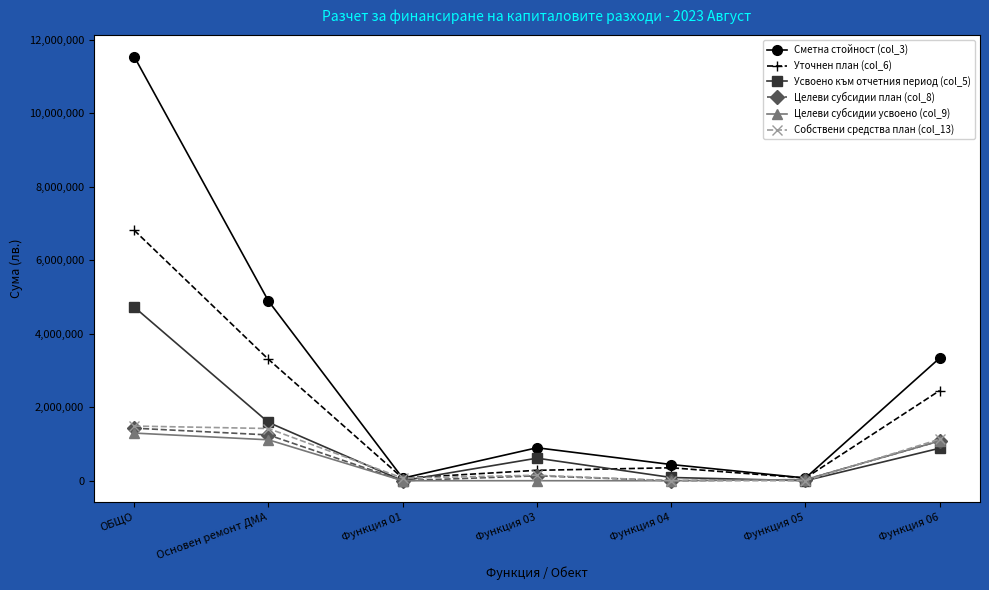

What is the sum of the Уточнен план (col_6) values at Функция 04 and Функция 05?

426149